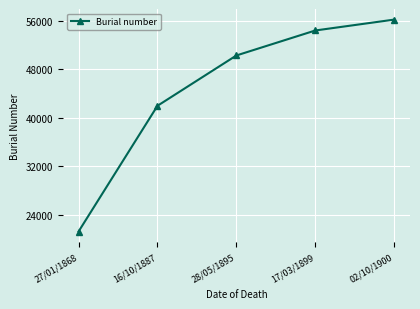

Rank the categories by value from lowest to highest.

27/01/1868, 16/10/1887, 28/05/1895, 17/03/1899, 02/10/1900